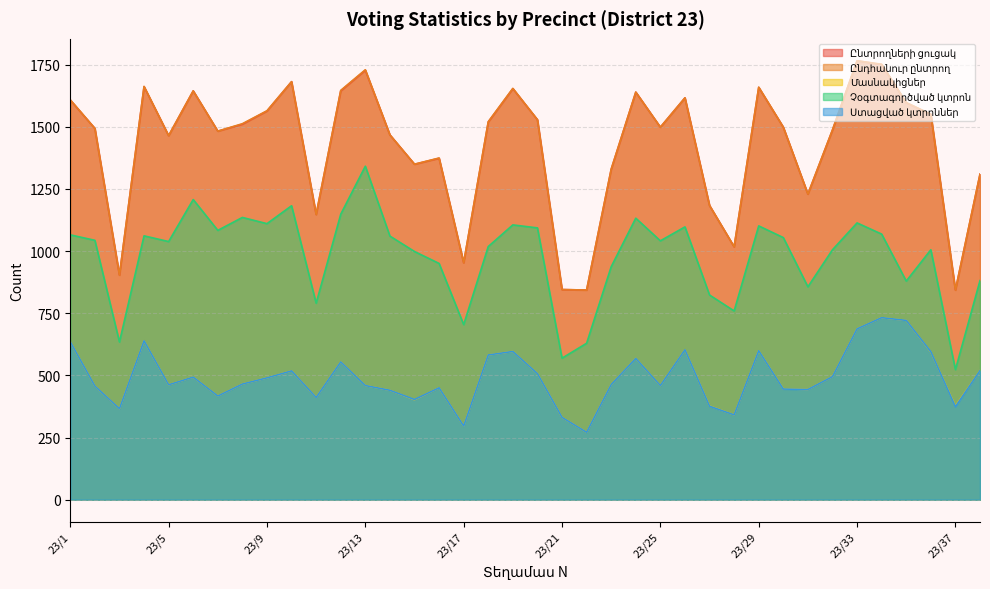

How many interior local valleys does the Ընդհանուր ընտրող series have?

11